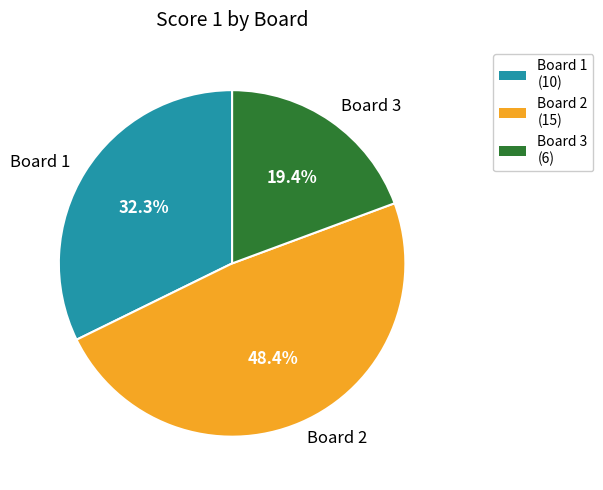

Is there any slice that represents more than half of the pie?

No